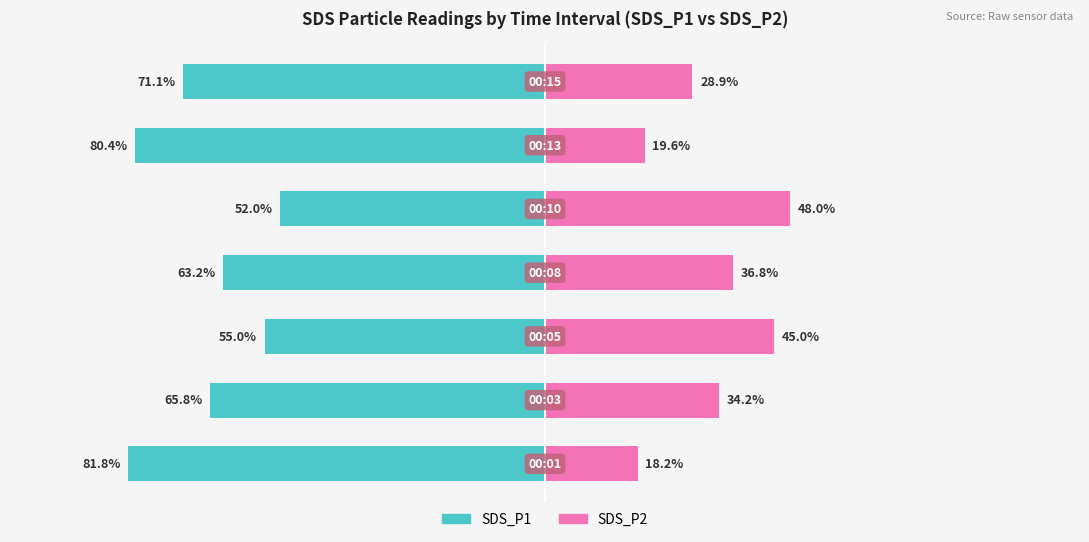

How many bars are there in each group?

2